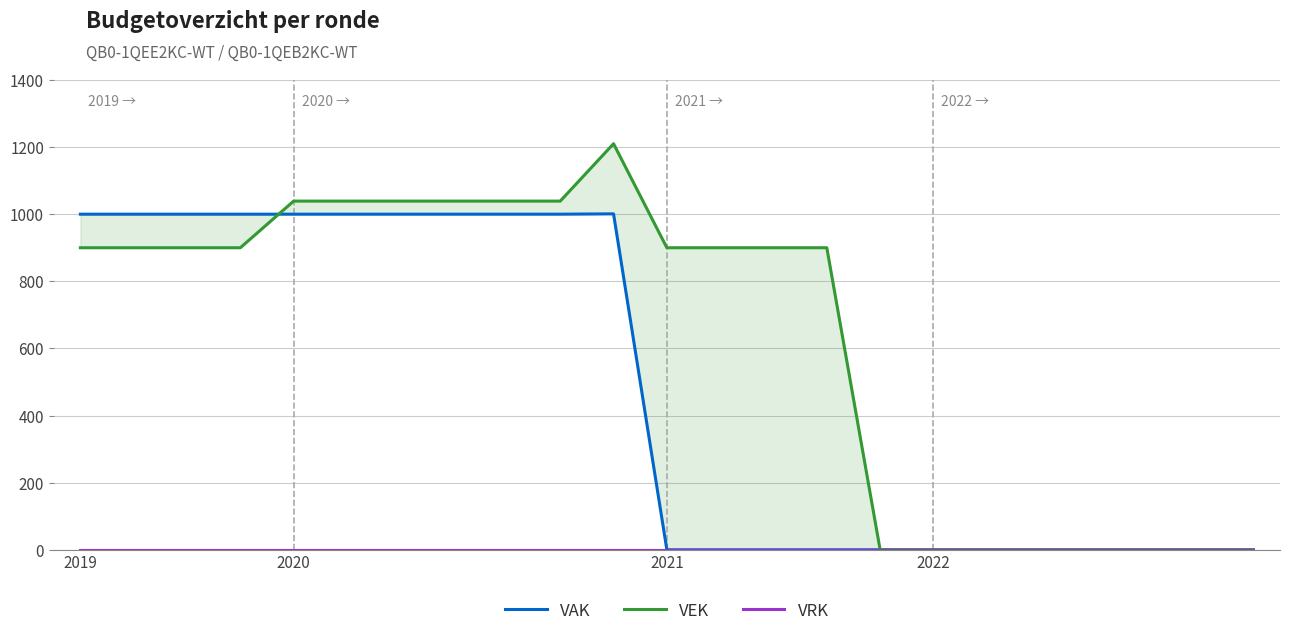

Which series changed the most between 10 and 22?

VEK